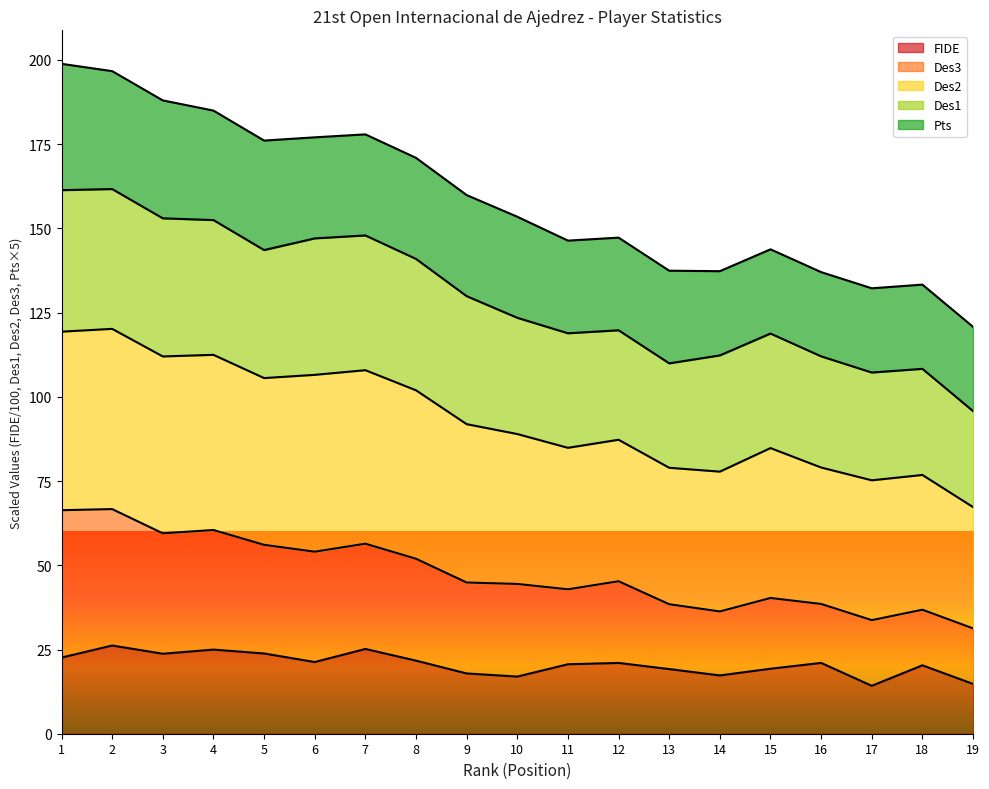

True or false: Des3 and FIDE cross at least once.

False